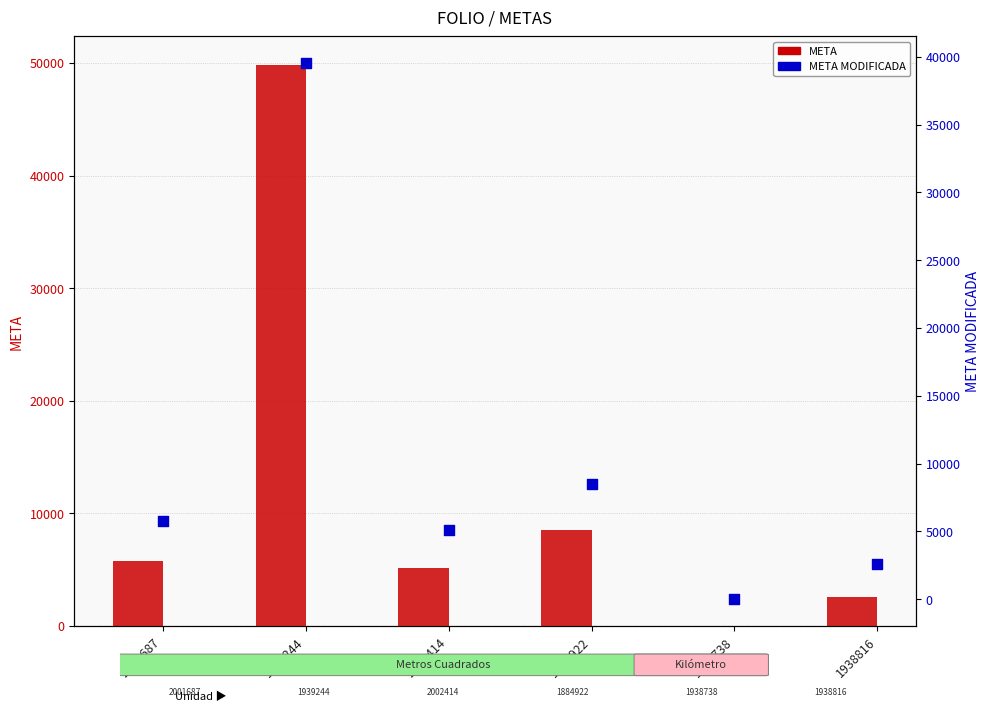

At how many categories does at least one series exceed 15797?

1